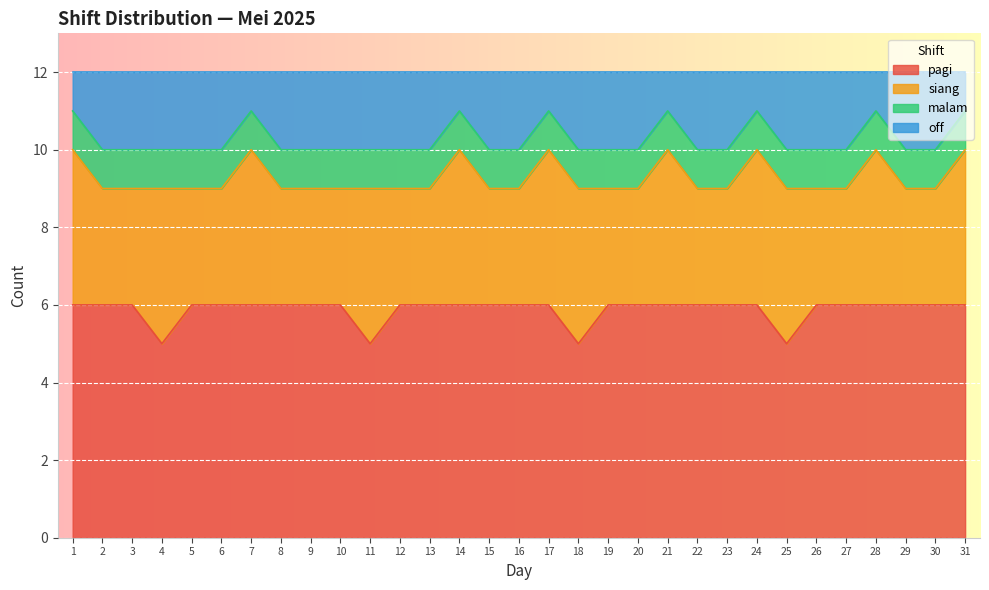

What is the highest value of the pagi series?

6